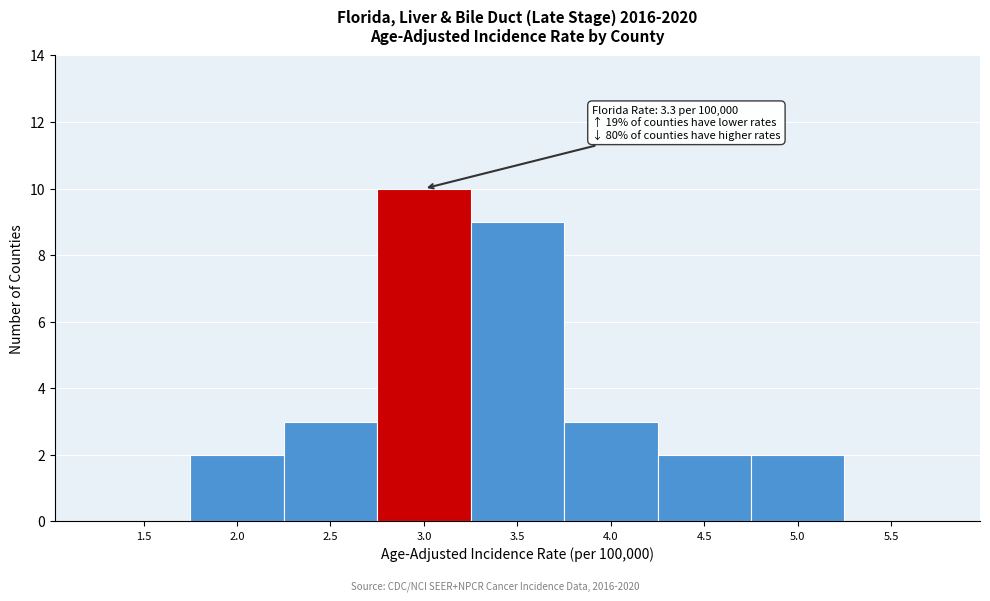

Reading right to left, what are all the values shown in this chart?

5.5=0	5.0=2	4.5=2	4.0=3	3.5=9	3.0=10	2.5=3	2.0=2	1.5=0